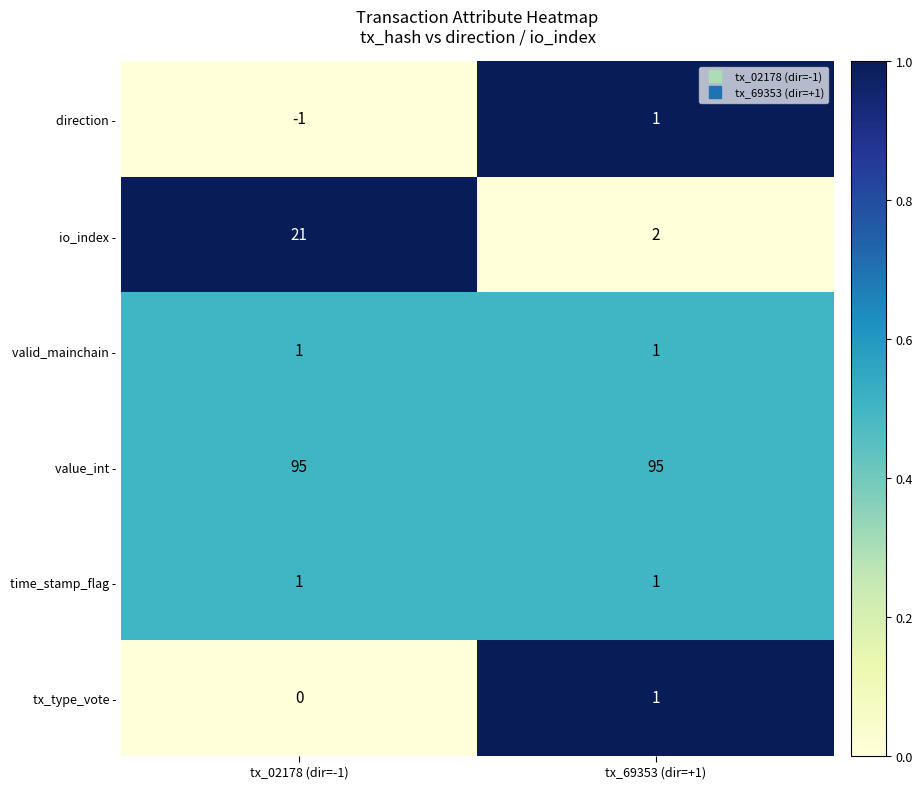

The value of valid_mainchain - at tx_02178 (dir=-1) is 0. True or false?

False